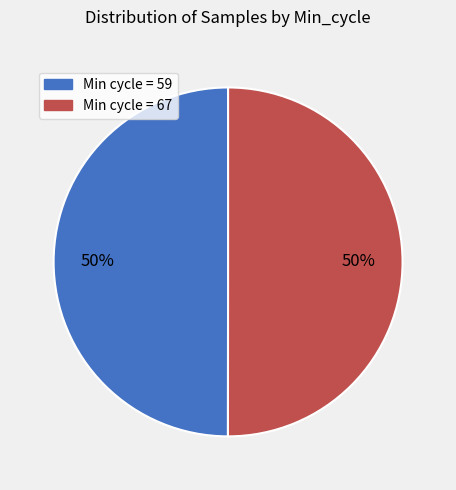

To the nearest percent, what is the average slice percentage?

50%